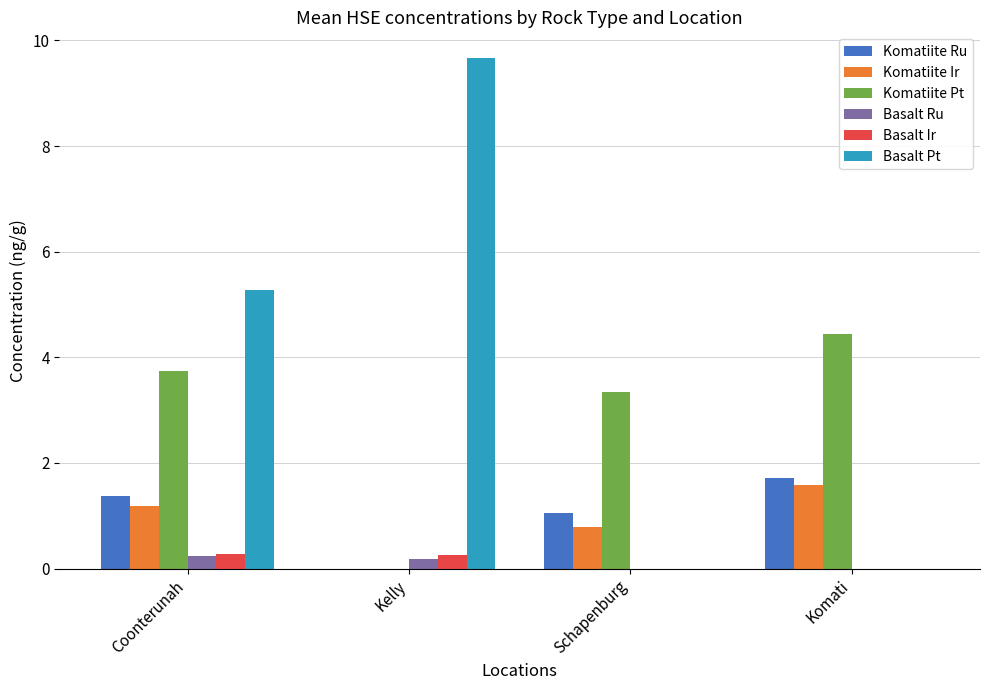

Which series has the widest spread of values?

Basalt Pt